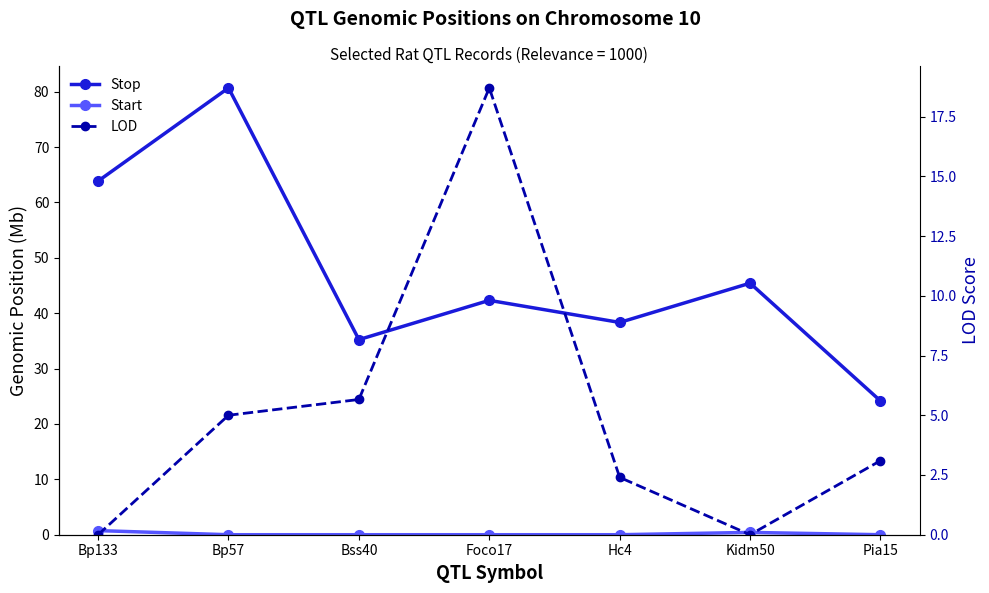

Reading left to right, extract all data points from this chart.

Stop: 63.9	80.7	35.2	42.3	38.3	45.4	24.2
Start: 0.7	0.0	0.0	0.0	0.0	0.4	0.0
LOD: 0.0	5.0	5.7	18.7	2.4	0.0	3.1